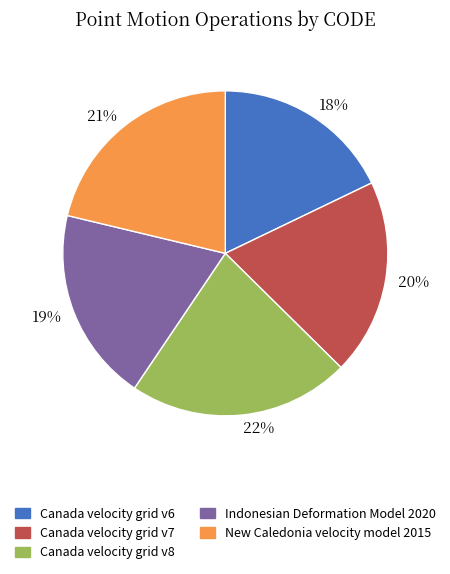

Combined, do 21% and 20% account for over 50%?

No